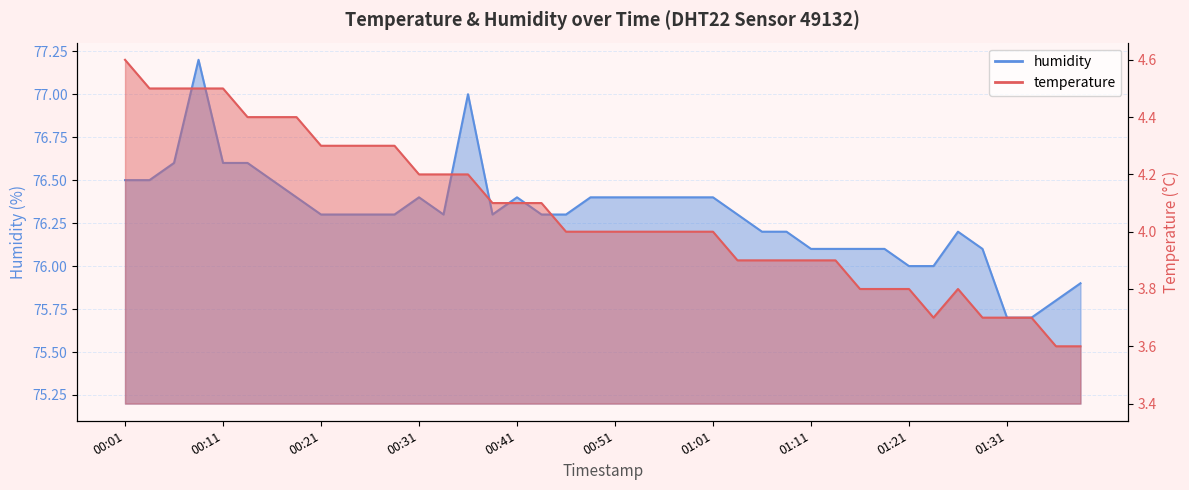

Rank the series by their average value, from highest to lowest.

humidity, temperature